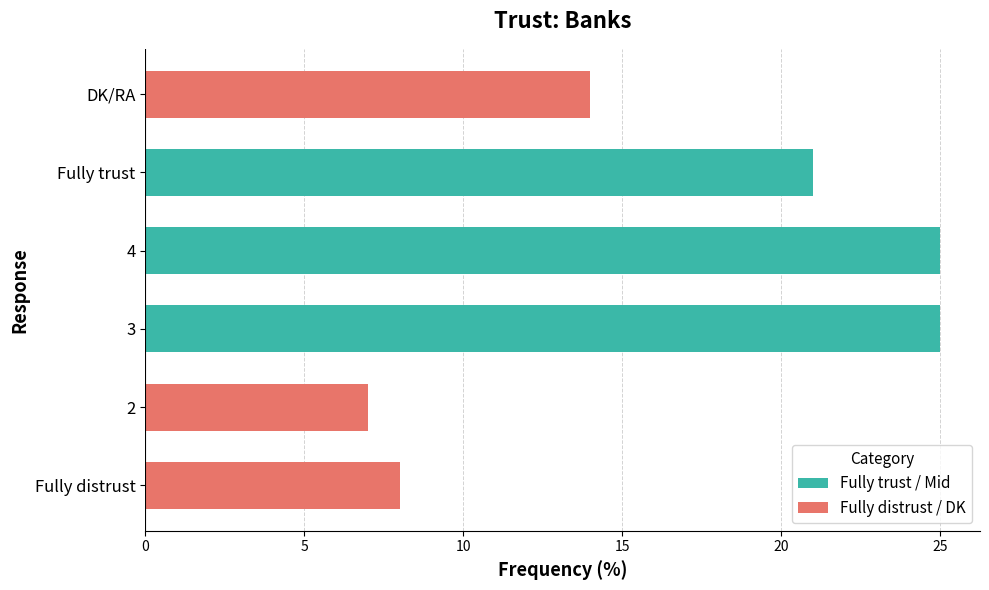

How many positive values does the Fully distrust / DK series have?

3